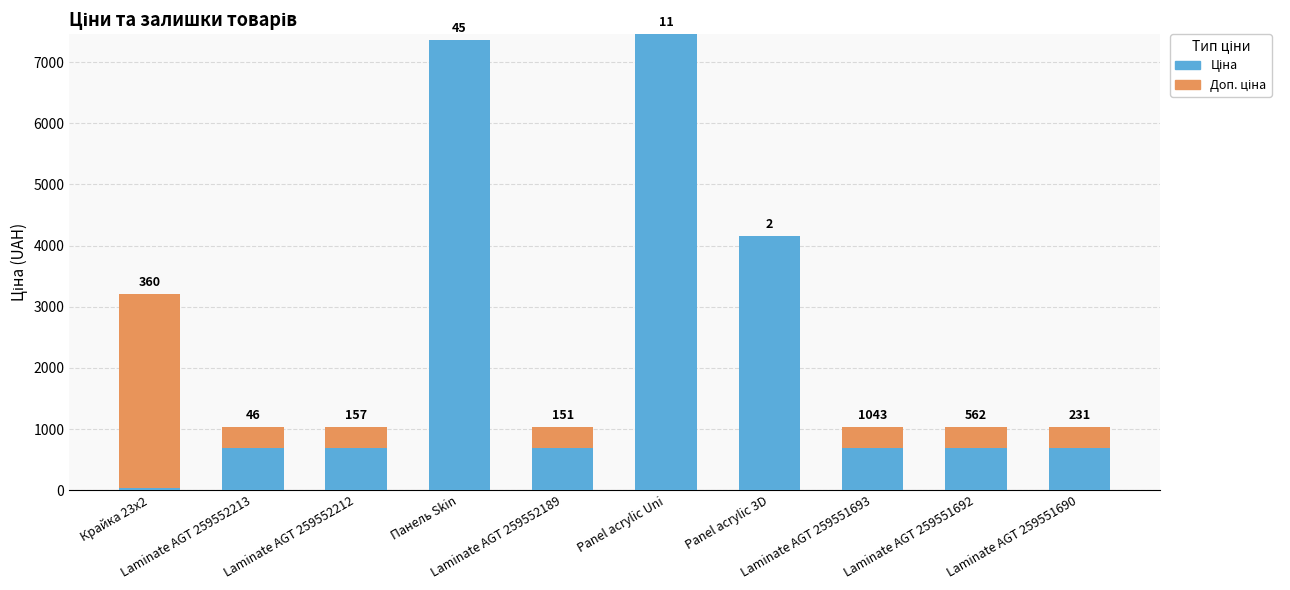

Are the bars horizontal?

No